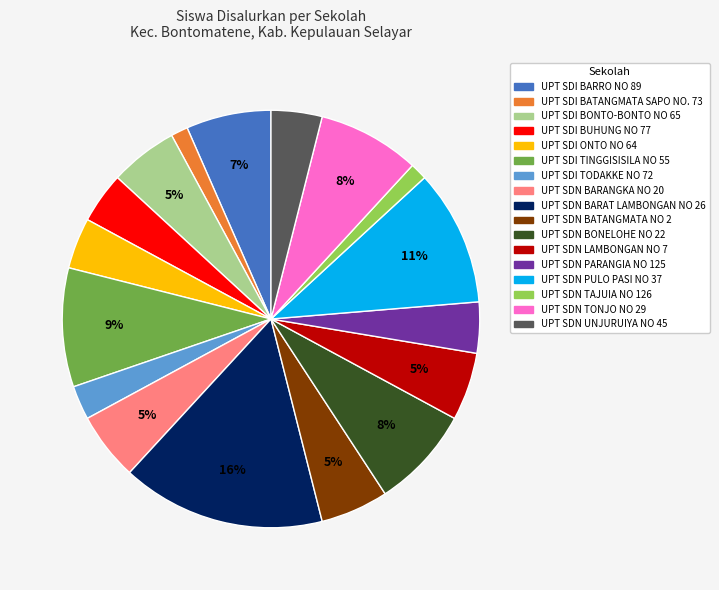

To the nearest percent, what is the combined percentage of UPT SDI TODAKKE NO 72 and UPT SDI BUHUNG NO 77?

7%